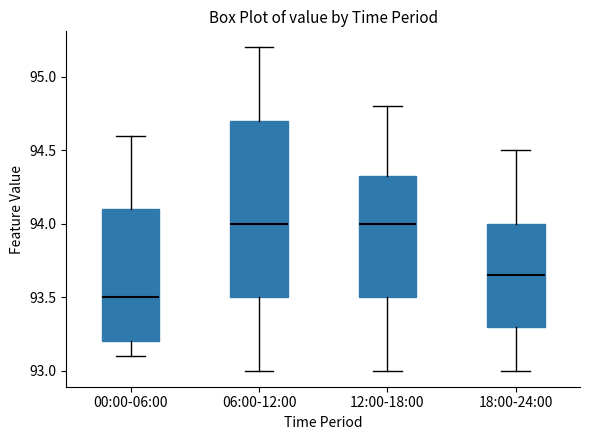

Where does the upper whisker of the box for 12:00-18:00 end on the y-axis? The values are not printed on the chart, so give them approximately, as read against the axis.

94.80